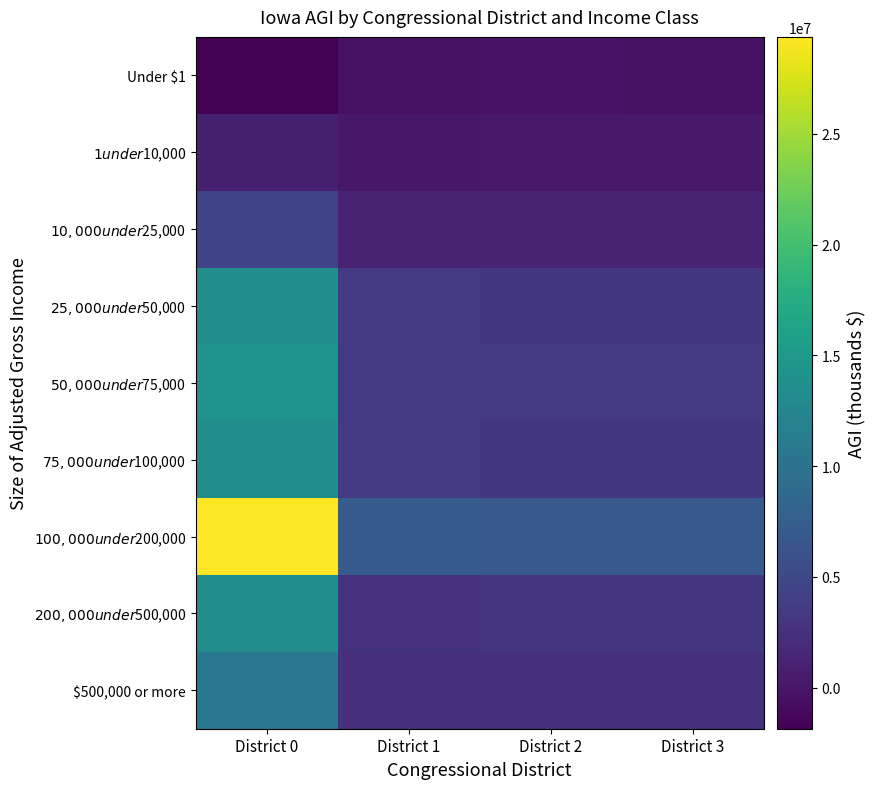

How many data points does each series have?

4